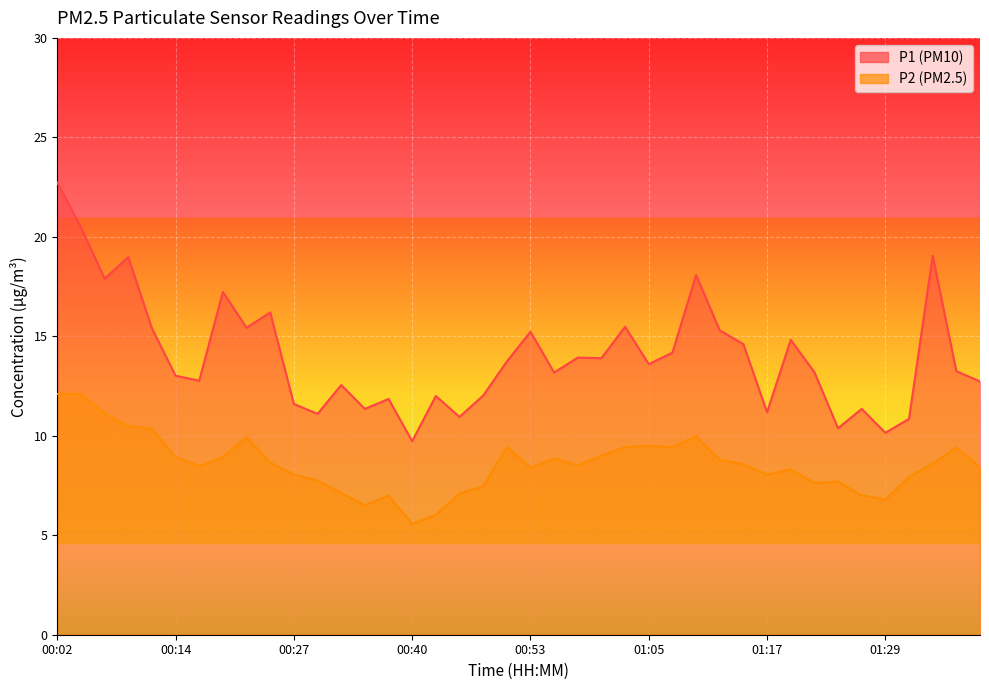

Rank the series at 00:25 from lowest to highest value.

P2, P1